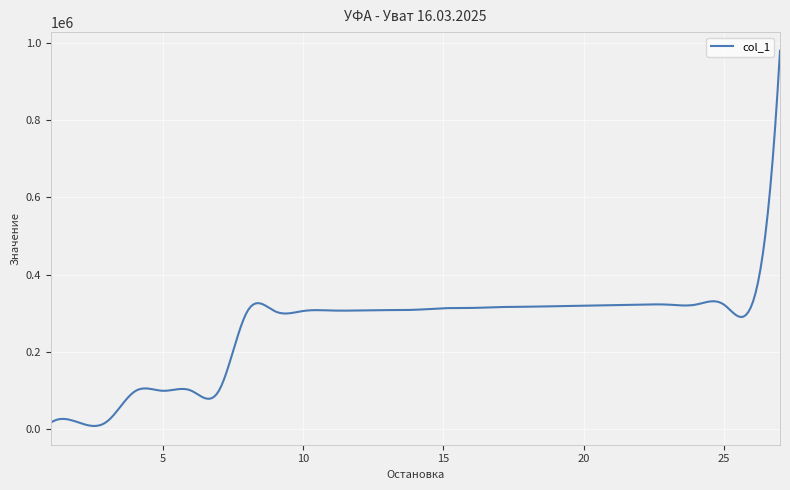

What is the difference between the maximum and minimum values?

972000.2